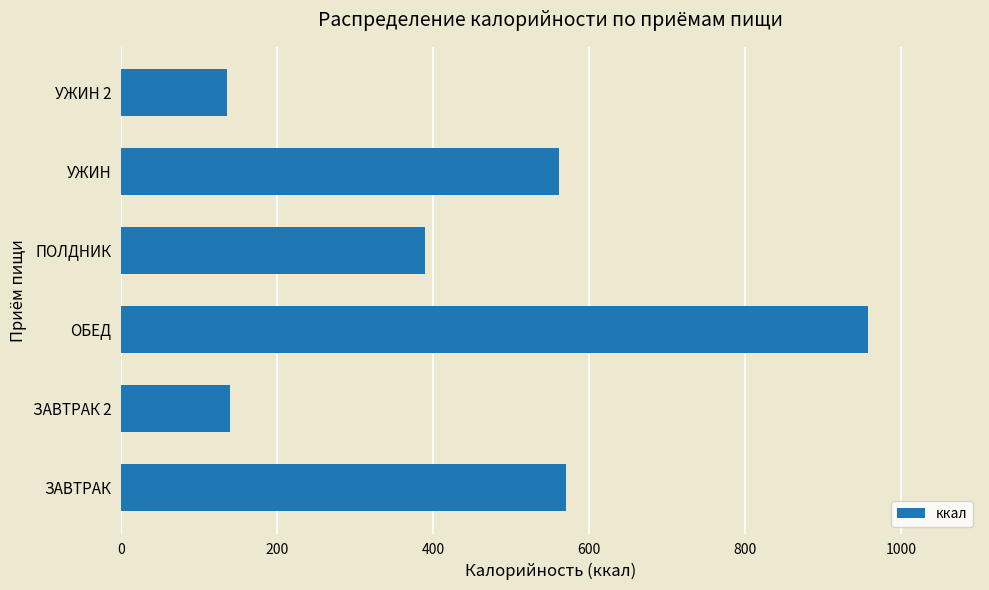

What is the maximum value shown in the chart?

957.1